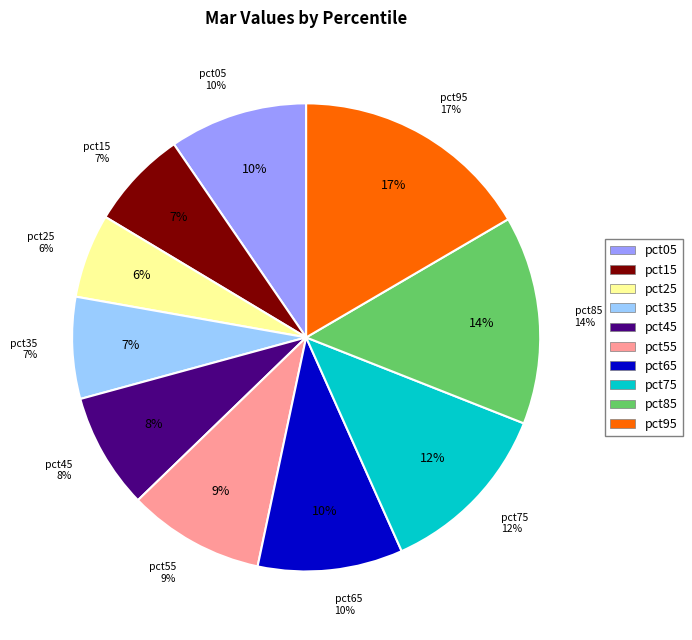

What is the smallest slice in the pie chart?

pct25